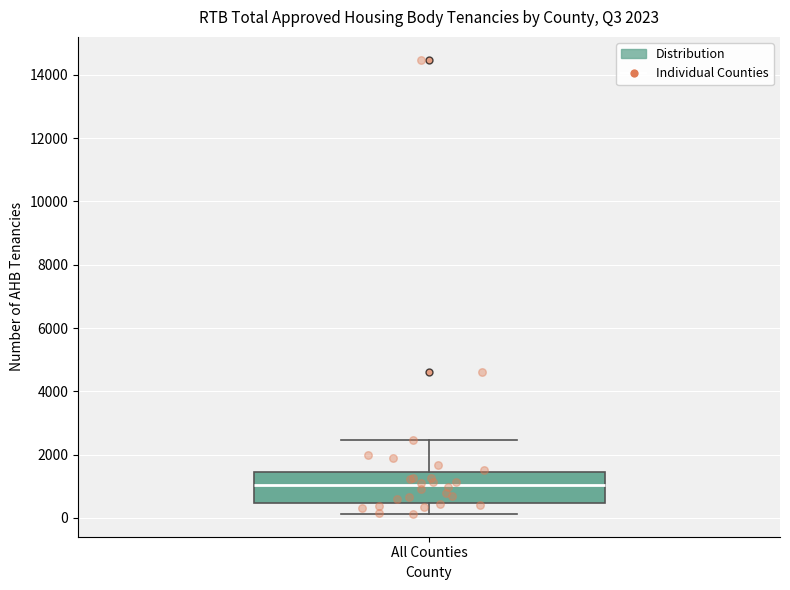

Where does the lower whisker of the box for All Counties end on the y-axis? The values are not printed on the chart, so give them approximately, as read against the axis.

200